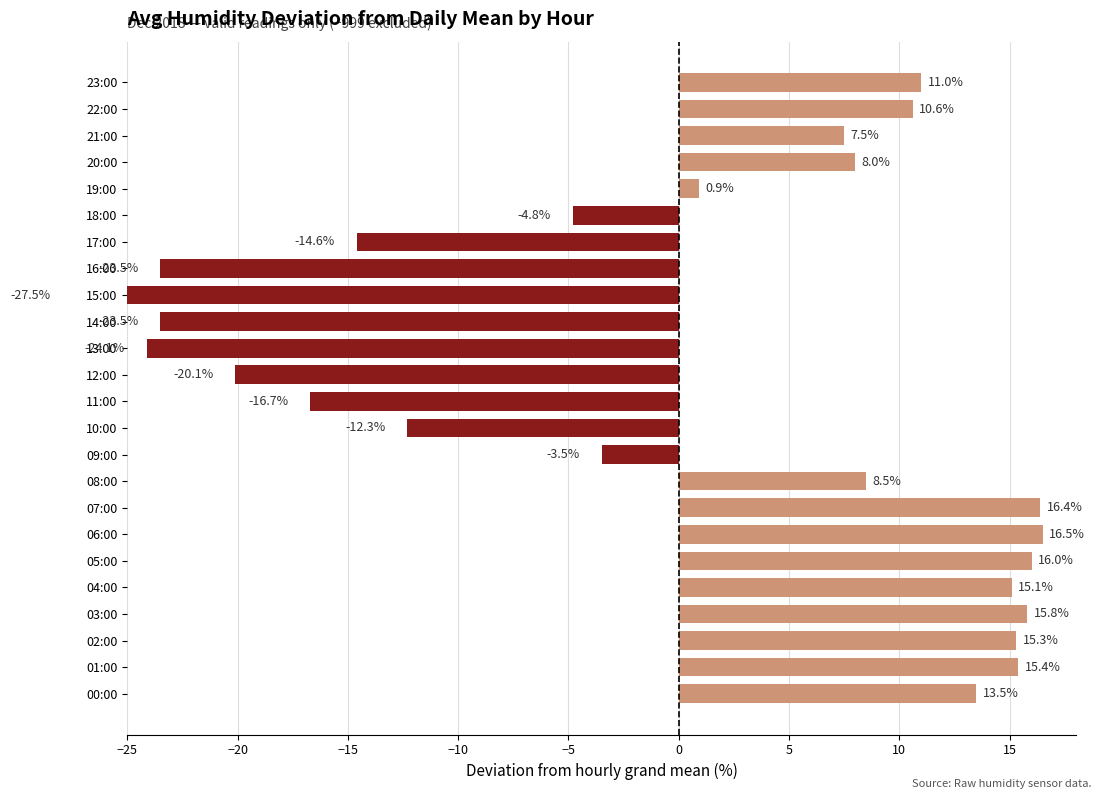

The value at 04:00 is 7.4. True or false?

False